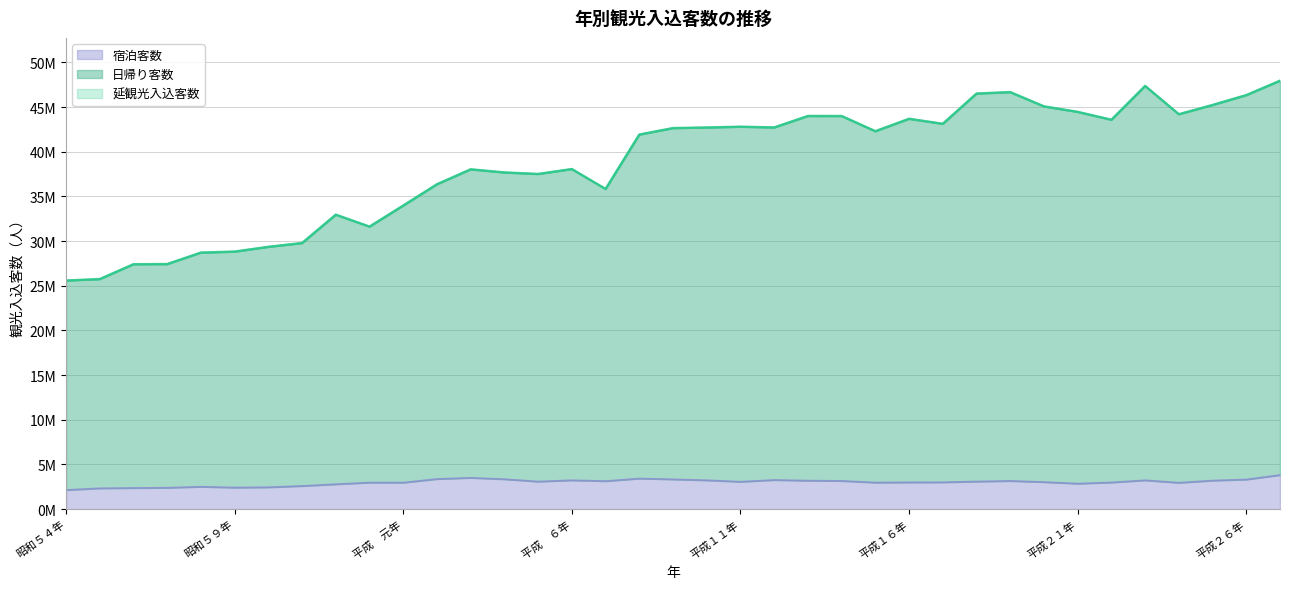

Reading right to left, extract all data points from this chart.

延観光入込客数: 平成２７年=47941200	平成２６年=46328600	平成２５年=45226900	平成２４年=44191300	平成２３年=47357300	平成２２年=43573900	平成２１年=44454400	平成２０年=45071500	平成１９年=46664800	平成１８年=46502600	平成１７年=43119000	平成１６年=43681900	平成１５年=42292000	平成１４年=43993000	平成１３年=43994800	平成１２年=42712200	平成１１年=42794200	平成１０年=42706900	平成　９年=42640400	平成　８年=41914900	平成　７年=35828900	平成　６年=38056800	平成　５年=37506500	平成　４年=37674900	平成　３年=38026700	平成　２年=36354400	平成　元年=33973300	昭和６３年=31616800	昭和６２年=32952000	昭和６１年=29779200	昭和６０年=29353500	昭和５９年=28820300	昭和５８年=28707700	昭和５７年=27424200	昭和５６年=27407200	昭和５５年=25744000	昭和５４年=25583000
日帰り客数: 平成２７年=47941200	平成２６年=46328600	平成２５年=45226900	平成２４年=44191300	平成２３年=47357300	平成２２年=43573900	平成２１年=44454400	平成２０年=45071500	平成１９年=46664800	平成１８年=46502600	平成１７年=43119000	平成１６年=43681900	平成１５年=42292000	平成１４年=43993000	平成１３年=43994800	平成１２年=42712200	平成１１年=42794200	平成１０年=42706900	平成　９年=42640400	平成　８年=41914900	平成　７年=35828900	平成　６年=38056800	平成　５年=37506500	平成　４年=37674900	平成　３年=38026700	平成　２年=36354400	平成　元年=33973300	昭和６３年=31616800	昭和６２年=32952000	昭和６１年=29779200	昭和６０年=29353500	昭和５９年=28820300	昭和５８年=28707700	昭和５７年=27424200	昭和５６年=27407200	昭和５５年=25744000	昭和５４年=25583000
宿泊客数: 平成２７年=3828800	平成２６年=3326300	平成２５年=3206600	平成２４年=2962300	平成２３年=3238600	平成２２年=2994500	平成２１年=2864500	平成２０年=3039400	平成１９年=3165100	平成１８年=3099900	平成１７年=3013800	平成１６年=3005800	平成１５年=2981800	平成１４年=3168100	平成１３年=3197300	平成１２年=3271800	平成１１年=3074400	平成１０年=3239000	平成　９年=3344900	平成　８年=3433600	平成　７年=3147000	平成　６年=3239100	平成　５年=3096200	平成　４年=3359400	平成　３年=3512800	平成　２年=3383100	平成　元年=2976100	昭和６３年=2983400	昭和６２年=2796800	昭和６１年=2601300	昭和６０年=2457600	昭和５９年=2424000	昭和５８年=2515000	昭和５７年=2401900	昭和５６年=2375900	昭和５５年=2342000	昭和５４年=2150100